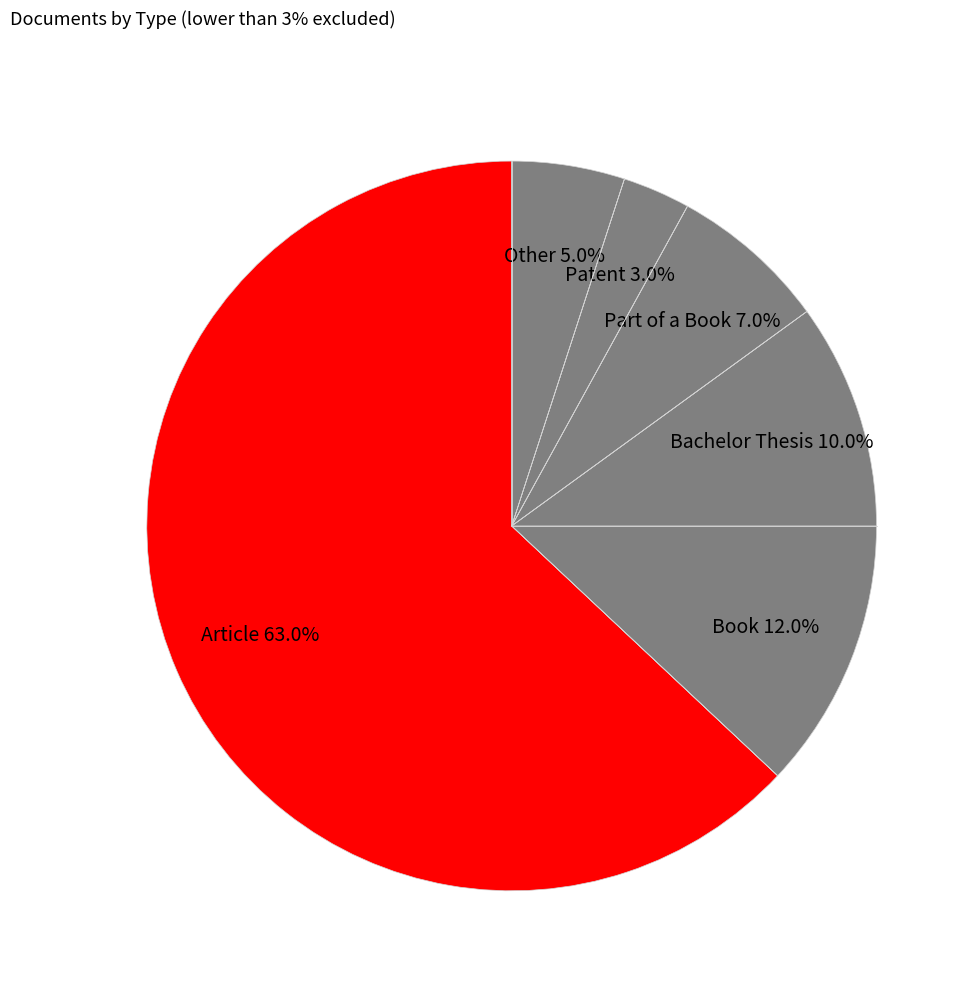

What is the majority slice?

Article